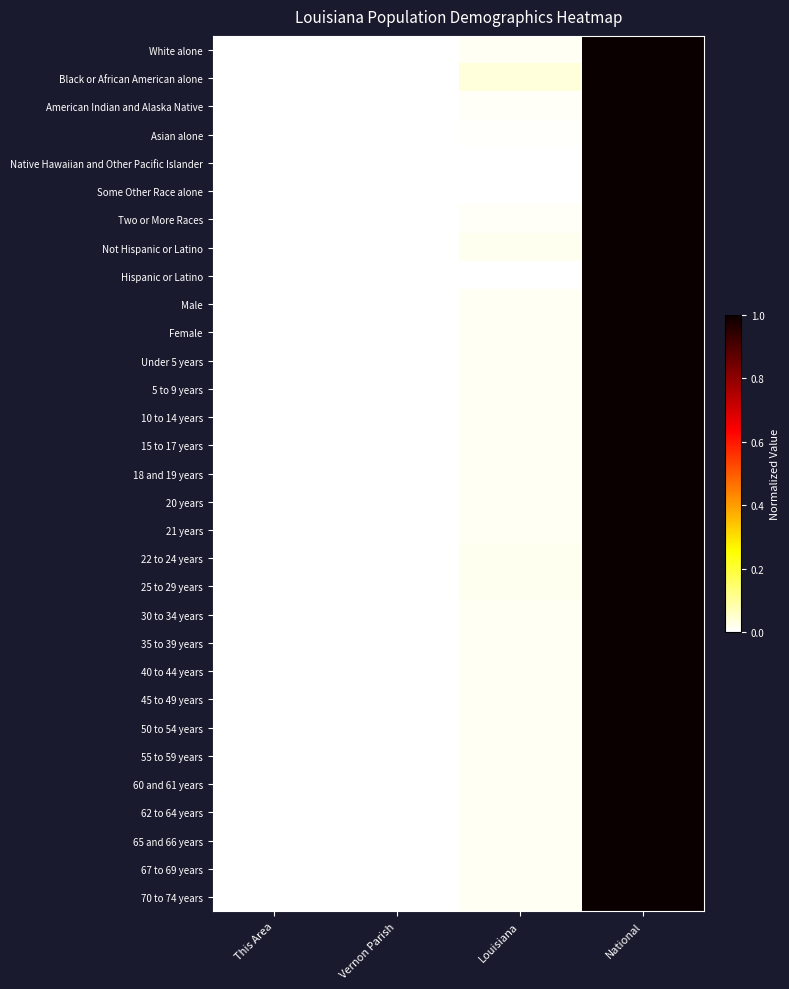

Reading right to left, extract all data points from this chart.

White alone: National=1.0	Louisiana=0.0	Vernon Parish=0.0	This Area=0.0
Black or African American alone: National=1.0	Louisiana=0.0	Vernon Parish=0.0	This Area=0.0
American Indian and Alaska Native: National=1.0	Louisiana=0.0	Vernon Parish=0.0	This Area=0.0
Asian alone: National=1.0	Louisiana=0.0	Vernon Parish=0.0	This Area=0.0
Native Hawaiian and Other Pacific Islander: National=1.0	Louisiana=0.0	Vernon Parish=0.0	This Area=0.0
Some Other Race alone: National=1.0	Louisiana=0.0	Vernon Parish=0.0	This Area=0.0
Two or More Races: National=1.0	Louisiana=0.0	Vernon Parish=0.0	This Area=0.0
Not Hispanic or Latino: National=1.0	Louisiana=0.0	Vernon Parish=0.0	This Area=0.0
Hispanic or Latino: National=1.0	Louisiana=0.0	Vernon Parish=0.0	This Area=0.0
Male: National=1.0	Louisiana=0.0	Vernon Parish=0.0	This Area=0.0
Female: National=1.0	Louisiana=0.0	Vernon Parish=0.0	This Area=0.0
Under 5 years: National=1.0	Louisiana=0.0	Vernon Parish=0.0	This Area=0.0
5 to 9 years: National=1.0	Louisiana=0.0	Vernon Parish=0.0	This Area=0.0
10 to 14 years: National=1.0	Louisiana=0.0	Vernon Parish=0.0	This Area=0.0
15 to 17 years: National=1.0	Louisiana=0.0	Vernon Parish=0.0	This Area=0.0
18 and 19 years: National=1.0	Louisiana=0.0	Vernon Parish=0.0	This Area=0.0
20 years: National=1.0	Louisiana=0.0	Vernon Parish=0.0	This Area=0.0
21 years: National=1.0	Louisiana=0.0	Vernon Parish=0.0	This Area=0.0
22 to 24 years: National=1.0	Louisiana=0.0	Vernon Parish=0.0	This Area=0.0
25 to 29 years: National=1.0	Louisiana=0.0	Vernon Parish=0.0	This Area=0.0
30 to 34 years: National=1.0	Louisiana=0.0	Vernon Parish=0.0	This Area=0.0
35 to 39 years: National=1.0	Louisiana=0.0	Vernon Parish=0.0	This Area=0.0
40 to 44 years: National=1.0	Louisiana=0.0	Vernon Parish=0.0	This Area=0.0
45 to 49 years: National=1.0	Louisiana=0.0	Vernon Parish=0.0	This Area=0.0
50 to 54 years: National=1.0	Louisiana=0.0	Vernon Parish=0.0	This Area=0.0
55 to 59 years: National=1.0	Louisiana=0.0	Vernon Parish=0.0	This Area=0.0
60 and 61 years: National=1.0	Louisiana=0.0	Vernon Parish=0.0	This Area=0.0
62 to 64 years: National=1.0	Louisiana=0.0	Vernon Parish=0.0	This Area=0.0
65 and 66 years: National=1.0	Louisiana=0.0	Vernon Parish=0.0	This Area=0.0
67 to 69 years: National=1.0	Louisiana=0.0	Vernon Parish=0.0	This Area=0.0
70 to 74 years: National=1.0	Louisiana=0.0	Vernon Parish=0.0	This Area=0.0